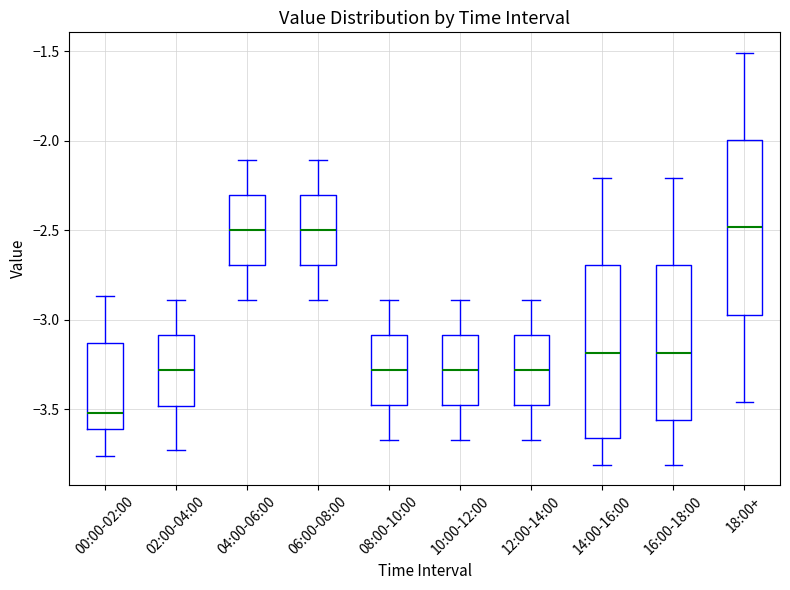

Reading left to right, transcribe this box plot: for each box, give where its median line is, the range the box spans, and where its two whiskers end, as read against the y-axis. The values are not printed on the chart, so give them approximately, as read against the axis.

00:00-02:00: median -3.50, box -3.60 to -3.15, whiskers -3.75 to -2.85
02:00-04:00: median -3.30, box -3.50 to -3.10, whiskers -3.75 to -2.90
04:00-06:00: median -2.50, box -2.70 to -2.30, whiskers -2.90 to -2.10
06:00-08:00: median -2.50, box -2.70 to -2.30, whiskers -2.90 to -2.10
08:00-10:00: median -3.30, box -3.45 to -3.10, whiskers -3.65 to -2.90
10:00-12:00: median -3.30, box -3.45 to -3.10, whiskers -3.65 to -2.90
12:00-14:00: median -3.30, box -3.45 to -3.10, whiskers -3.65 to -2.90
14:00-16:00: median -3.20, box -3.65 to -2.70, whiskers -3.80 to -2.20
16:00-18:00: median -3.20, box -3.55 to -2.70, whiskers -3.80 to -2.20
18:00+: median -2.50, box -2.95 to -2.00, whiskers -3.45 to -1.50